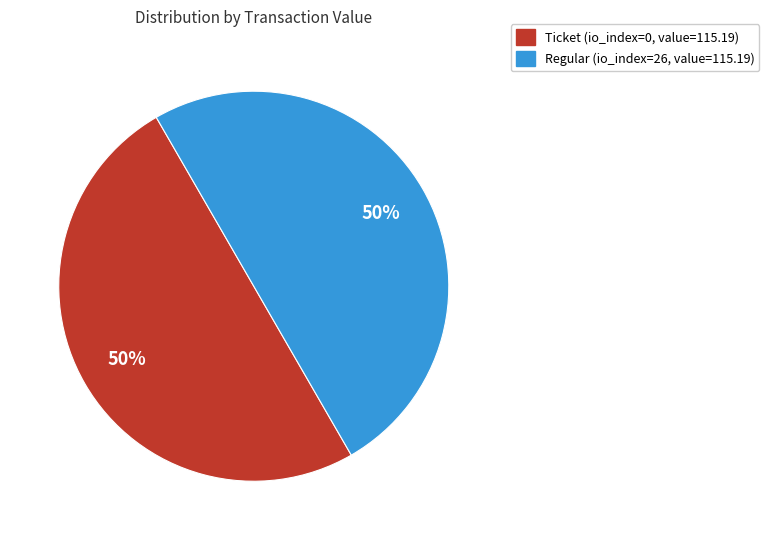

To the nearest percent, what is the average slice percentage?

50%